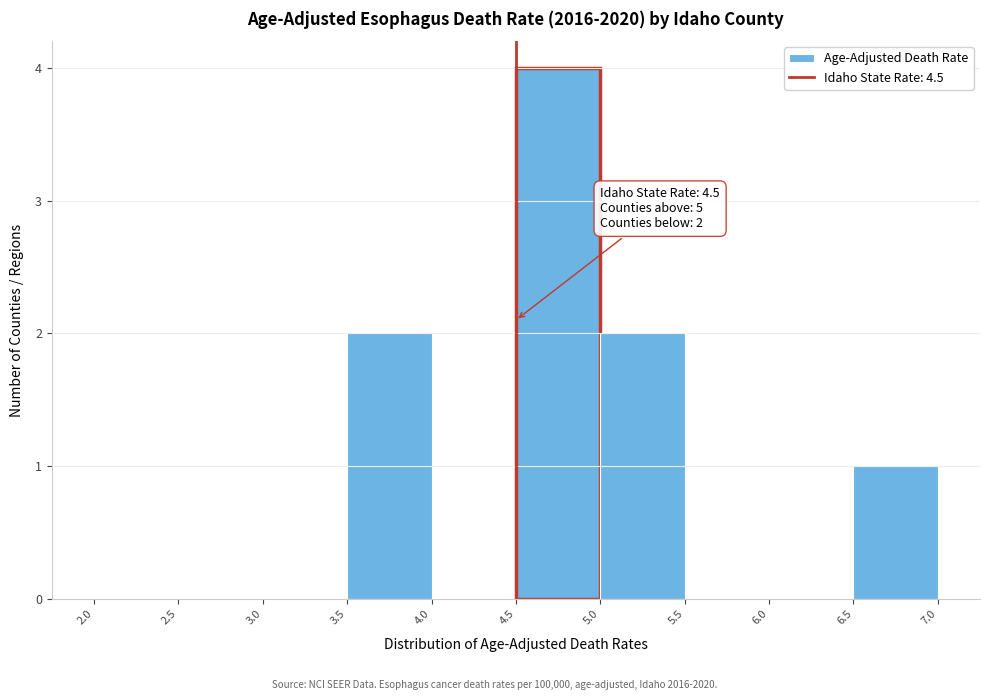

Which range on the x-axis has the tallest bar?

4.5 to 5.0